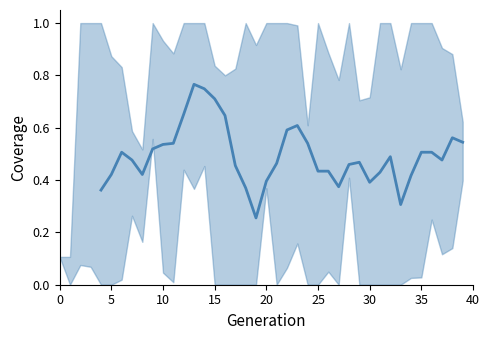

The value at 40 is 0.4. True or false?

False